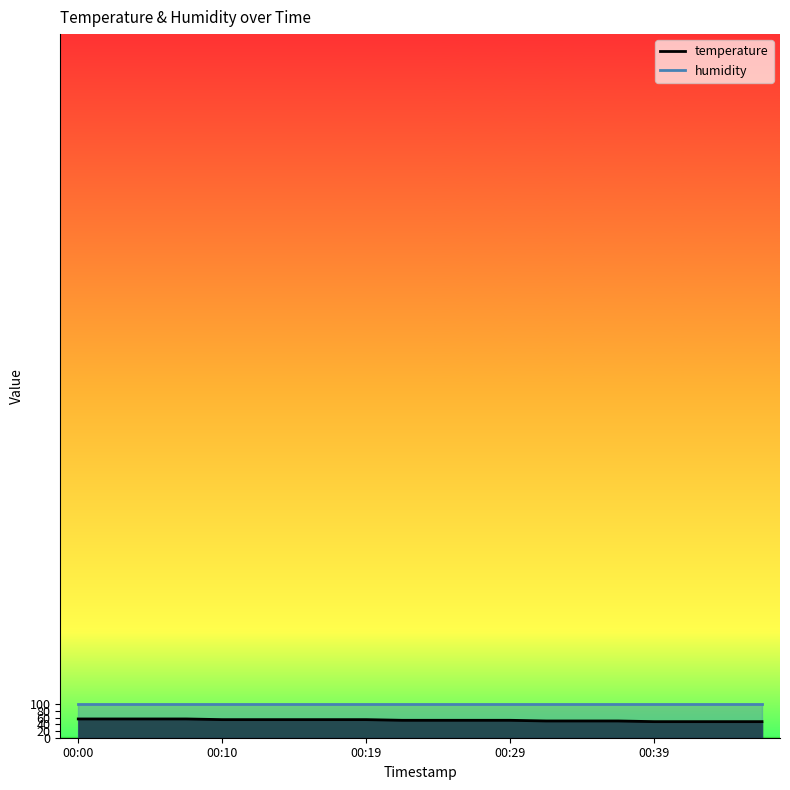

Which category has the highest value across all series?

00:00